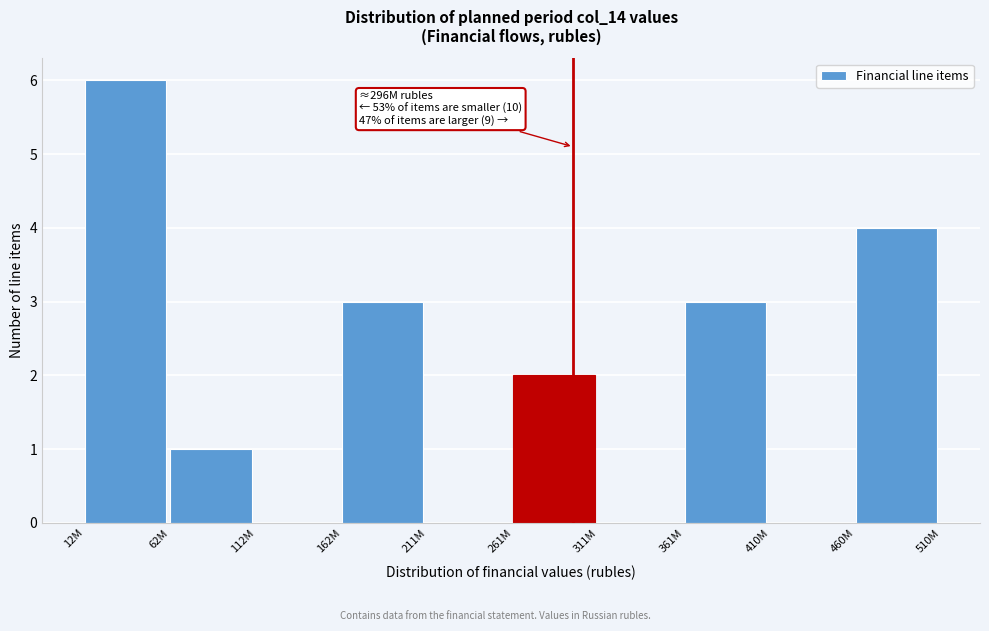

Reading left to right, what are all the values shown in this chart?

12M=6	62M=1	112M=0	162M=3	211M=0	261M=2	311M=0	361M=3	410M=0	460M=4